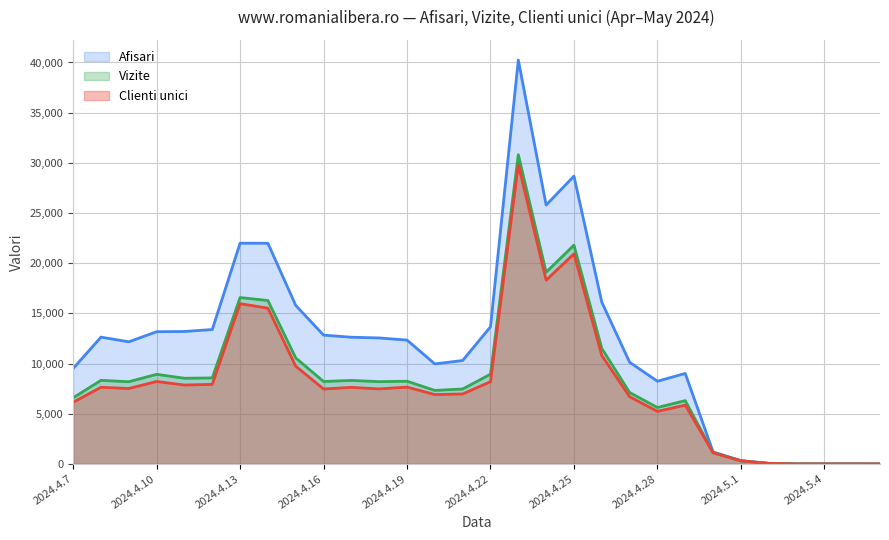

Reading right to left, what are all the values shown in this chart?

Afisari: 2024.5.6=0	2024.5.5=1	2024.5.4=2	2024.5.3=6	2024.5.2=55	2024.5.1=323	2024.4.30=1199	2024.4.29=9016	2024.4.28=8240	2024.4.27=10134	2024.4.26=16120	2024.4.25=28678	2024.4.24=25796	2024.4.23=40239	2024.4.22=13663	2024.4.21=10306	2024.4.20=9963	2024.4.19=12340	2024.4.18=12552	2024.4.17=12625	2024.4.16=12834	2024.4.15=15795	2024.4.14=21988	2024.4.13=21993	2024.4.12=13392	2024.4.11=13196	2024.4.10=13174	2024.4.9=12169	2024.4.8=12633	2024.4.7=9511
Vizite: 2024.5.6=0	2024.5.5=1	2024.5.4=2	2024.5.3=3	2024.5.2=52	2024.5.1=314	2024.4.30=1122	2024.4.29=6309	2024.4.28=5621	2024.4.27=7119	2024.4.26=11512	2024.4.25=21799	2024.4.24=19105	2024.4.23=30811	2024.4.22=8940	2024.4.21=7467	2024.4.20=7324	2024.4.19=8241	2024.4.18=8196	2024.4.17=8318	2024.4.16=8216	2024.4.15=10558	2024.4.14=16281	2024.4.13=16576	2024.4.12=8568	2024.4.11=8535	2024.4.10=8928	2024.4.9=8190	2024.4.8=8328	2024.4.7=6592
Clienti unici: 2024.5.6=0	2024.5.5=1	2024.5.4=2	2024.5.3=3	2024.5.2=52	2024.5.1=313	2024.4.30=1105	2024.4.29=5860	2024.4.28=5234	2024.4.27=6699	2024.4.26=10802	2024.4.25=20935	2024.4.24=18309	2024.4.23=29841	2024.4.22=8192	2024.4.21=6972	2024.4.20=6913	2024.4.19=7654	2024.4.18=7476	2024.4.17=7628	2024.4.16=7466	2024.4.15=9739	2024.4.14=15521	2024.4.13=15968	2024.4.12=7930	2024.4.11=7861	2024.4.10=8215	2024.4.9=7515	2024.4.8=7638	2024.4.7=6144